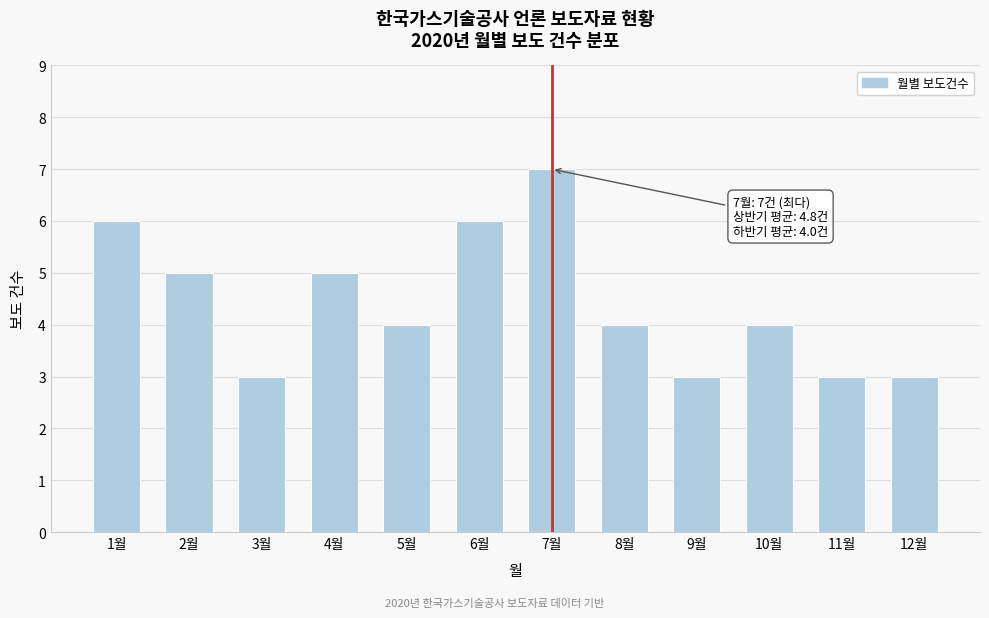

Reading right to left, what are all the values shown in this chart?

3	3	4	3	4	7	6	4	5	3	5	6